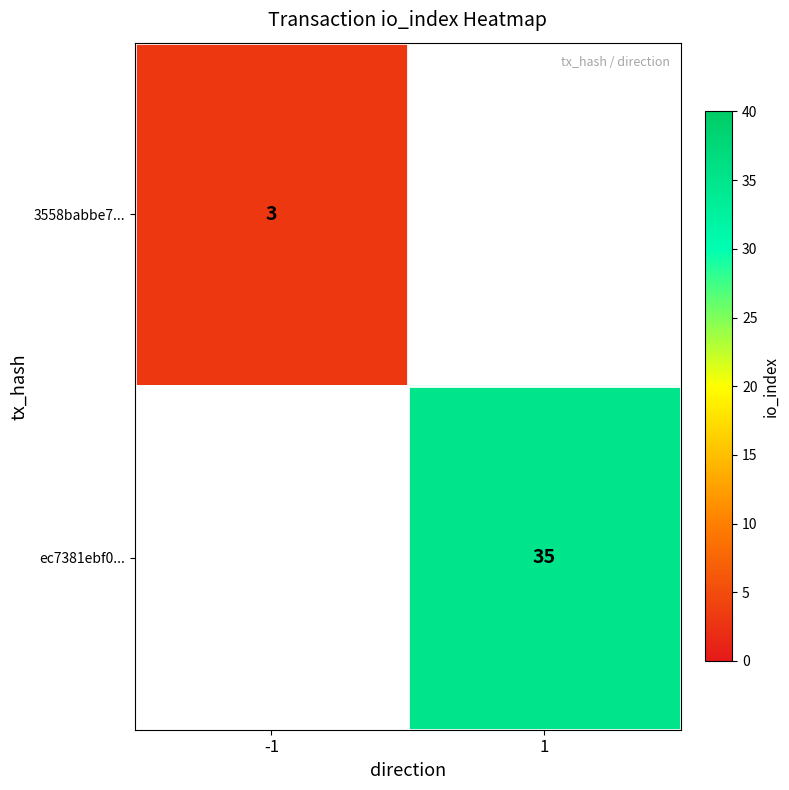

At how many categories does at least one series exceed 33?

1